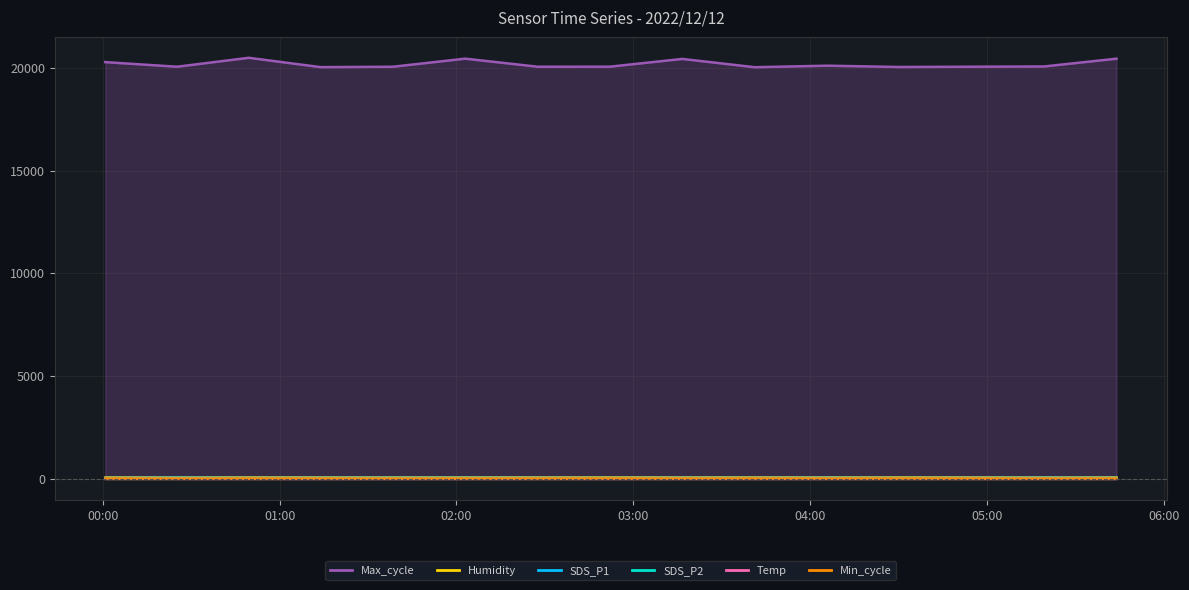

Which series has the largest total across all categories?

Max_cycle